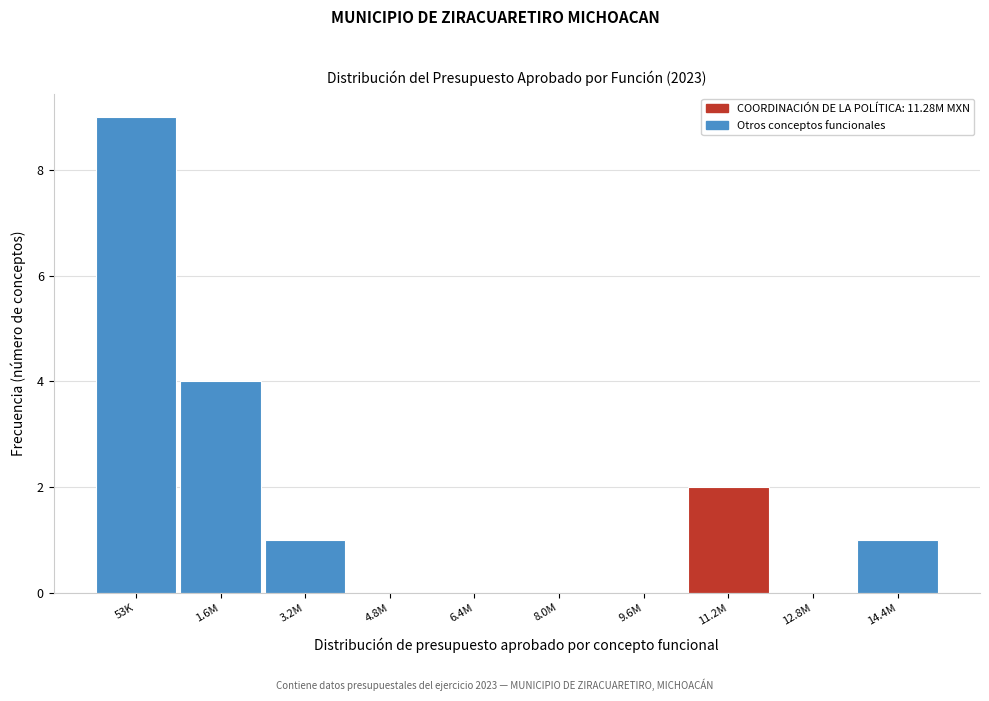

Reading left to right, what are all the values shown in this chart?

53K=9	1.6M=4	3.2M=1	4.8M=0	6.4M=0	8.0M=0	9.6M=0	11.2M=2	12.8M=0	14.4M=1